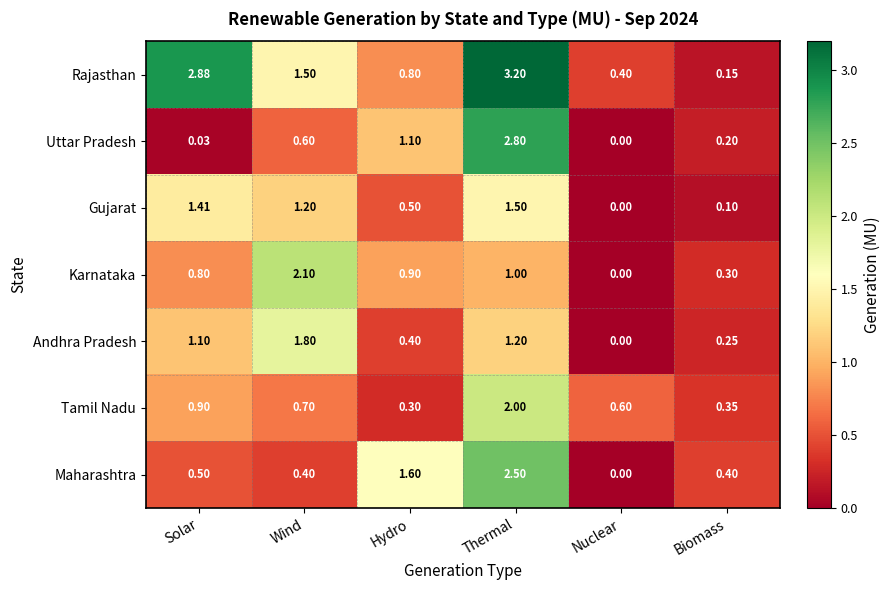

What is the spread (max minus min) of values at Wind?

1.7